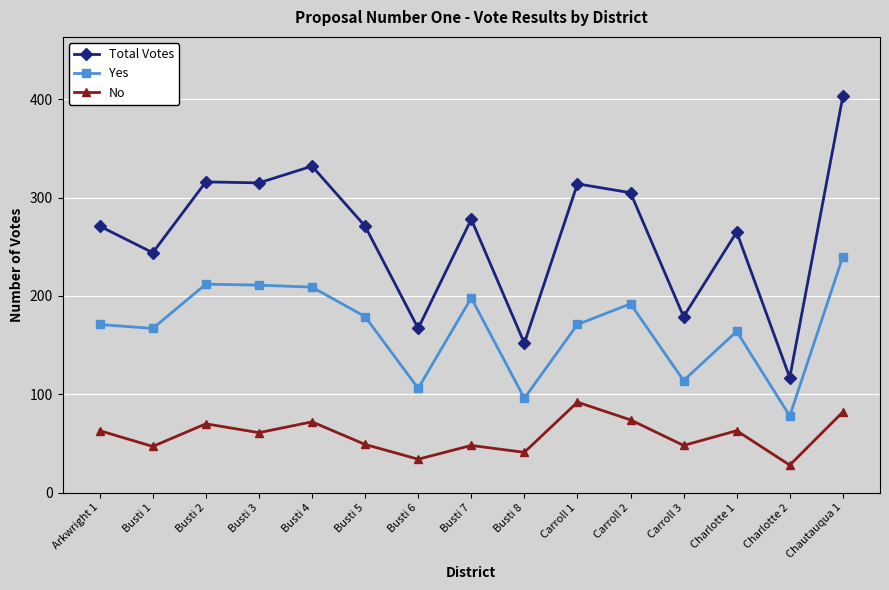

What is the difference between the maximum and minimum values in the Total Votes series?

286